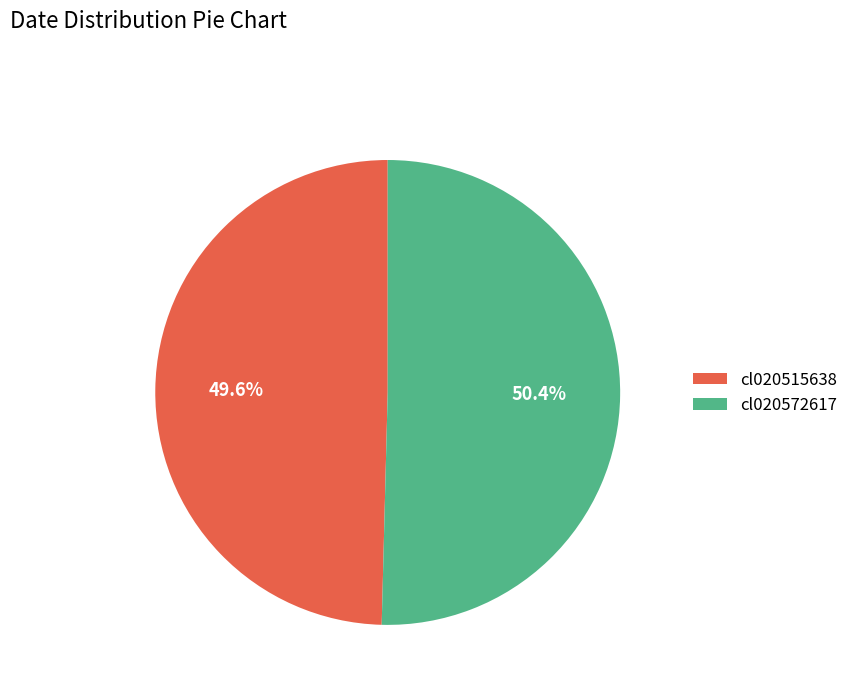

True or false: cl020572617 accounts for 57% of the total.

False